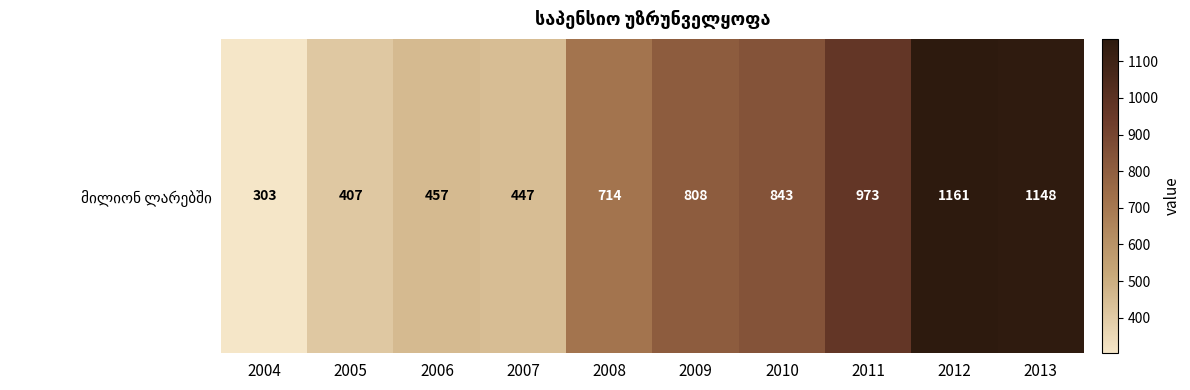

Reading right to left, transcribe all the data shown in this chart.

2013=1148	2012=1161	2011=973	2010=843	2009=808	2008=714	2007=447	2006=457	2005=407	2004=303